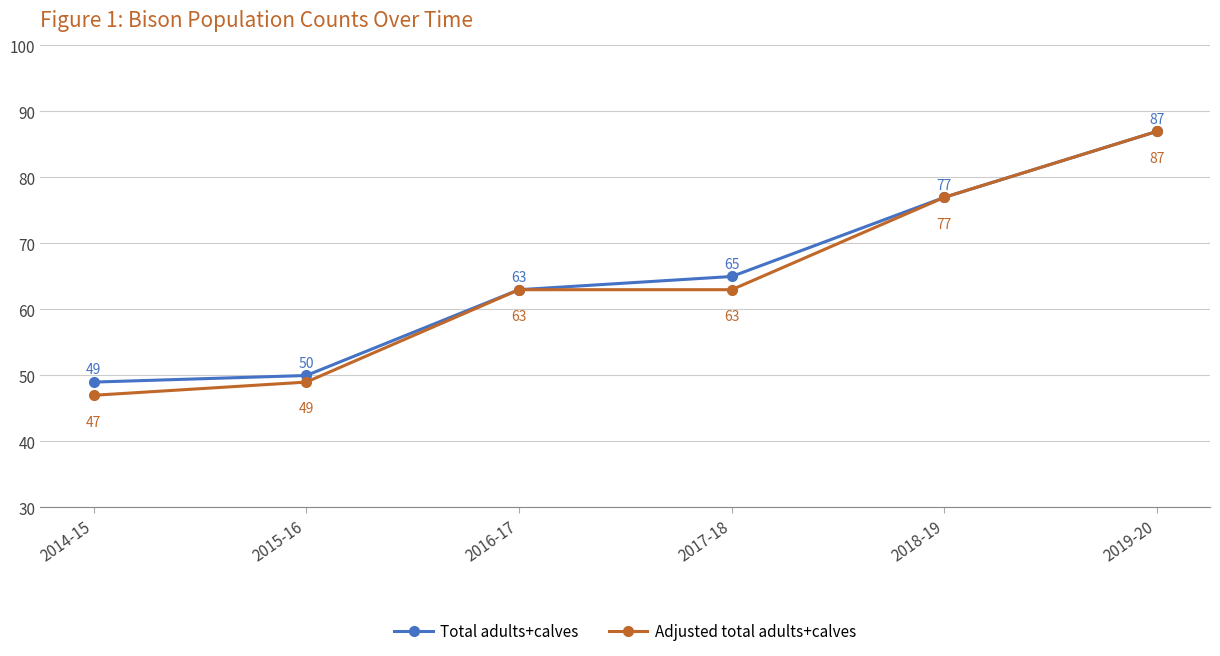

What position from the right is 2019-20?

1